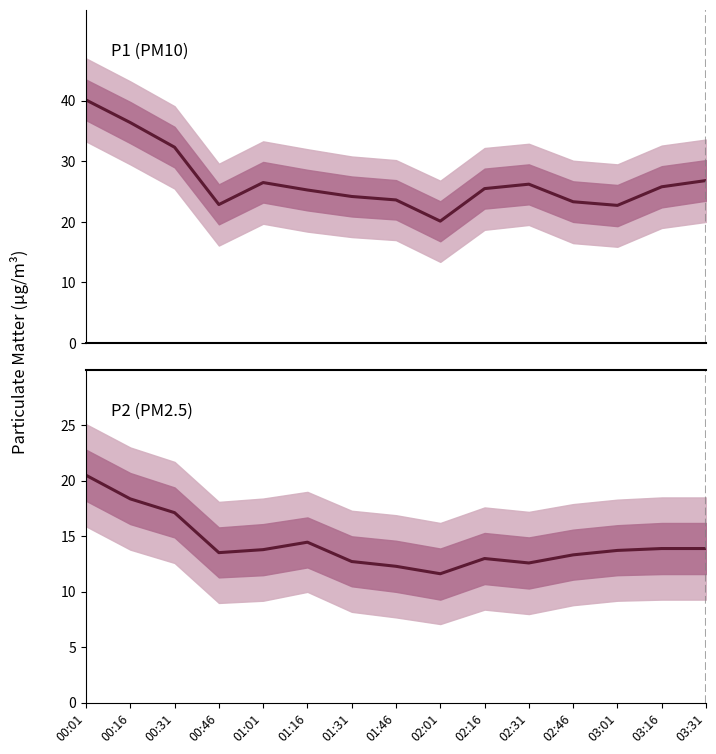

Rank the series by their maximum value, from highest to lowest.

P1, P2